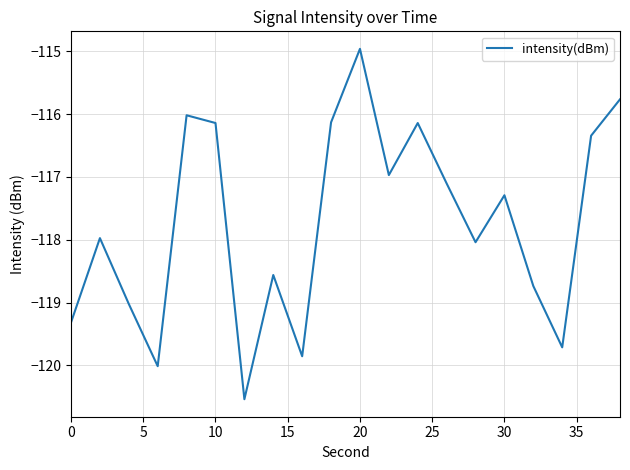

What is the difference between the maximum and minimum values?

5.6